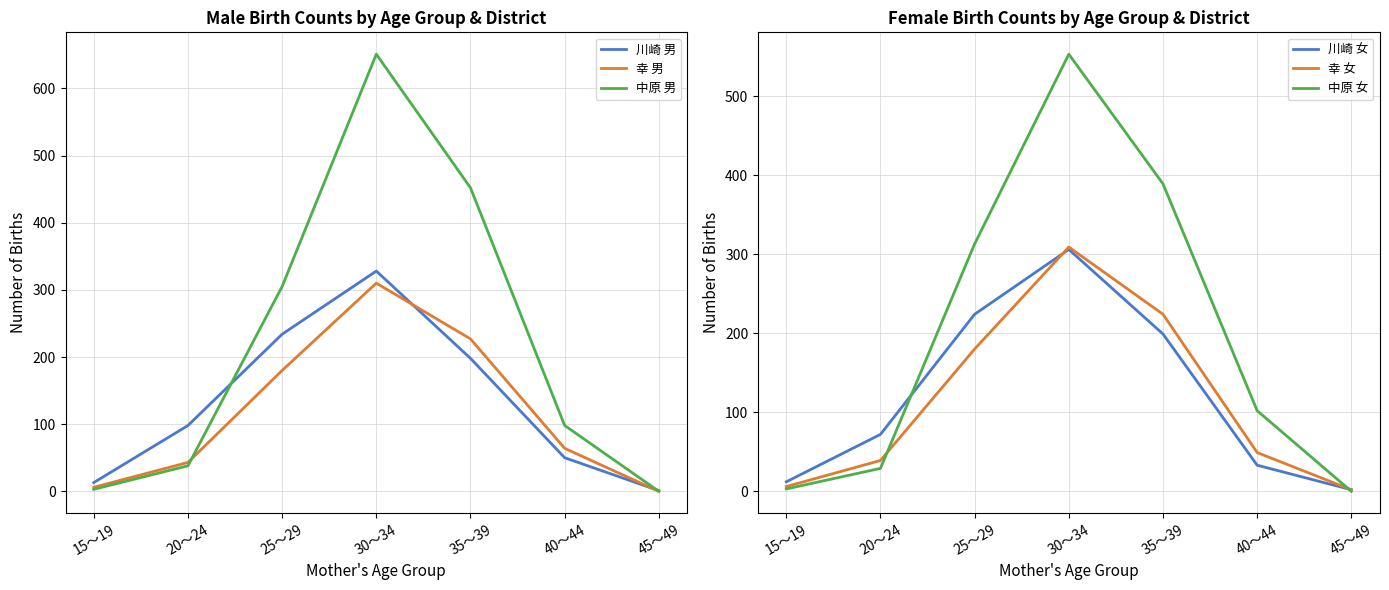

Is it true that 川崎 男 equals 198 at 35～39?

True